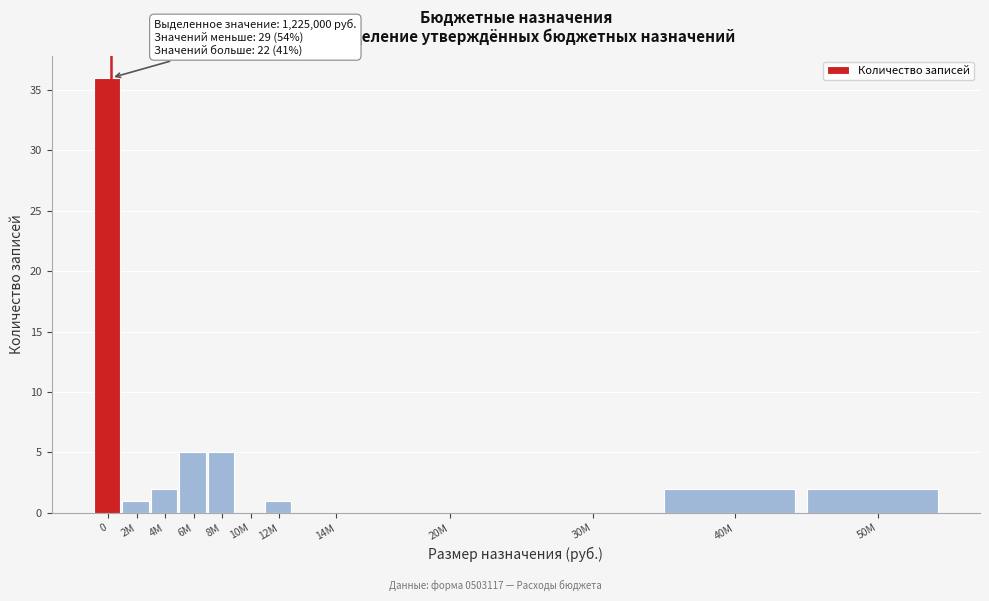

Reading right to left, what are all the values shown in this chart?

50М=2	40М=2	30М=0	20М=0	14М=0	12М=1	10М=0	8М=5	6М=5	4М=2	2М=1	0=36